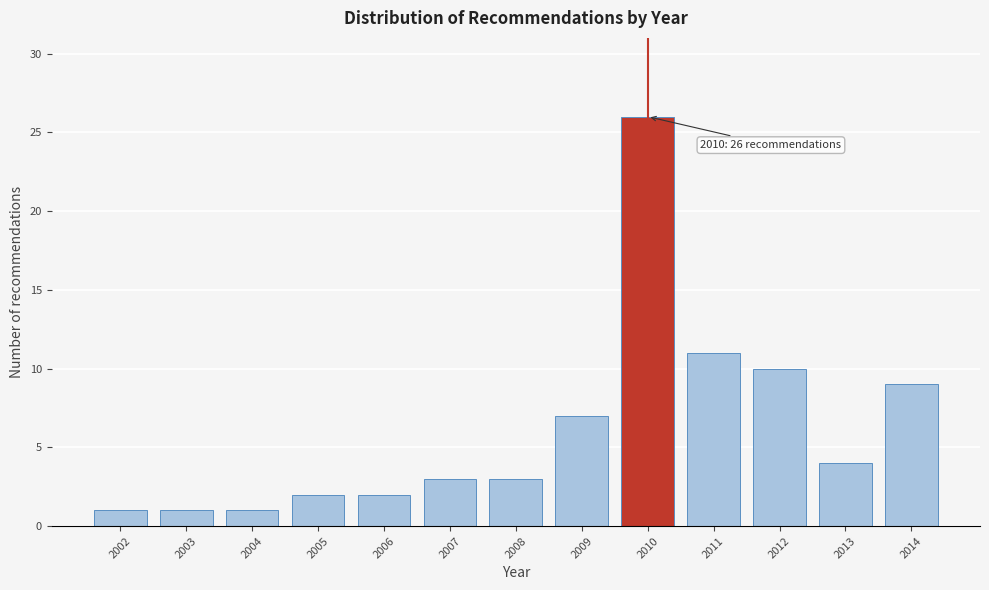

Reading left to right, list all the values displayed in this chart.

1	1	1	2	2	3	3	7	26	11	10	4	9